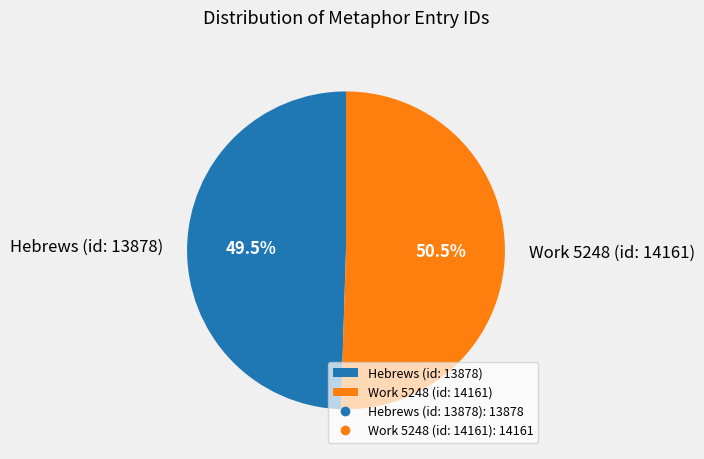

Which slice is the smallest?

Hebrews (id: 13878)